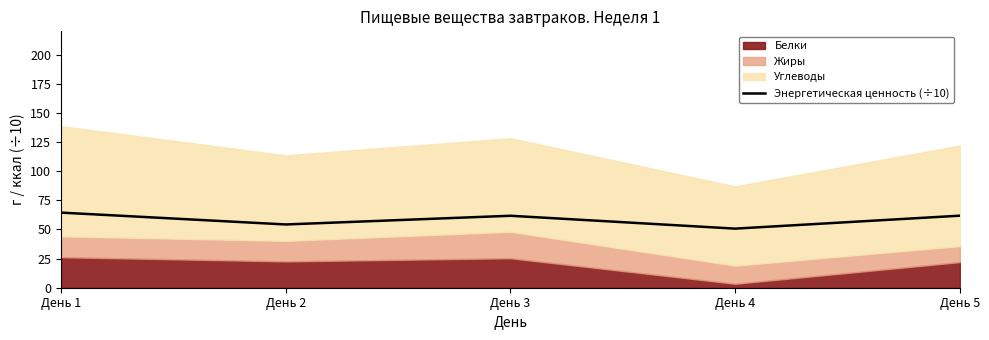

What is the average value?

58.6